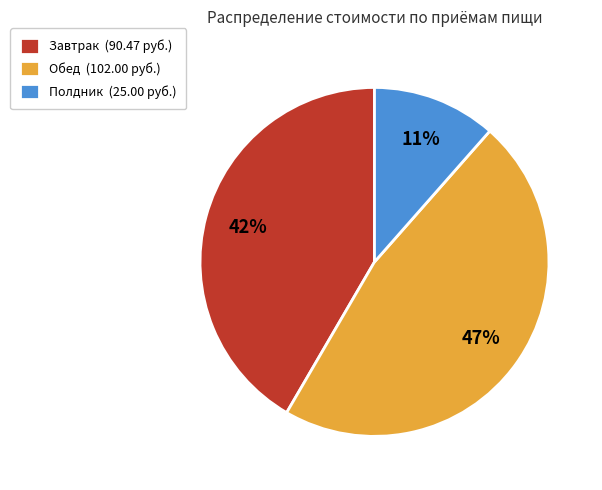

How many slices are in this pie chart?

3